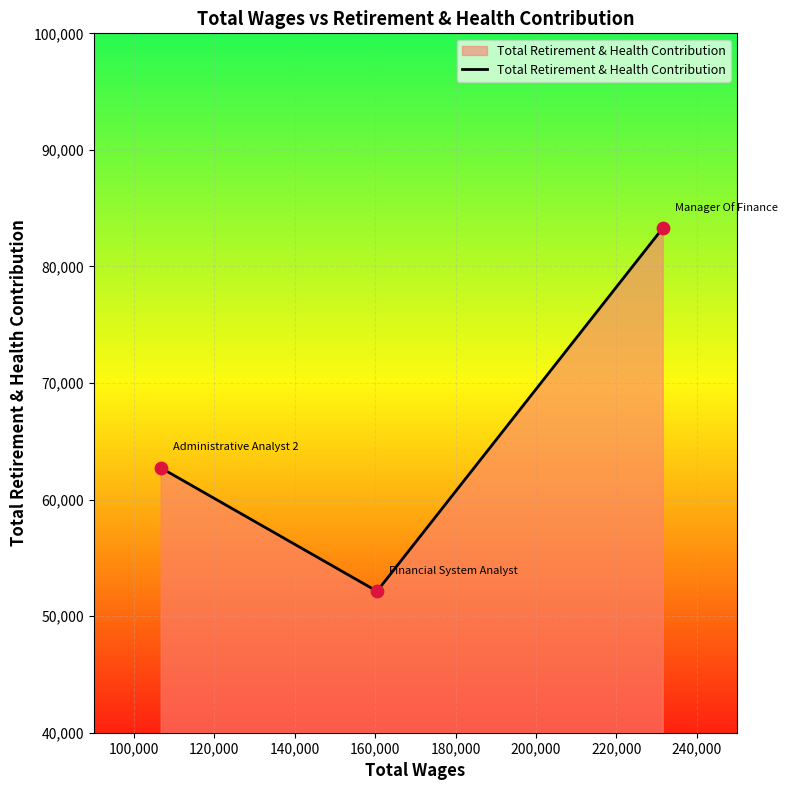

What is the sum of all values?

198149